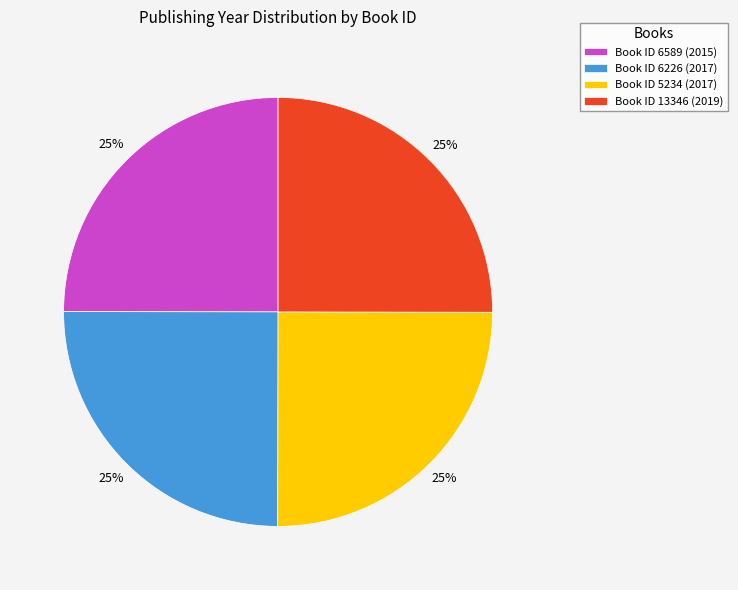

True or false: Book ID 6589 (2015) accounts for 35% of the total.

False